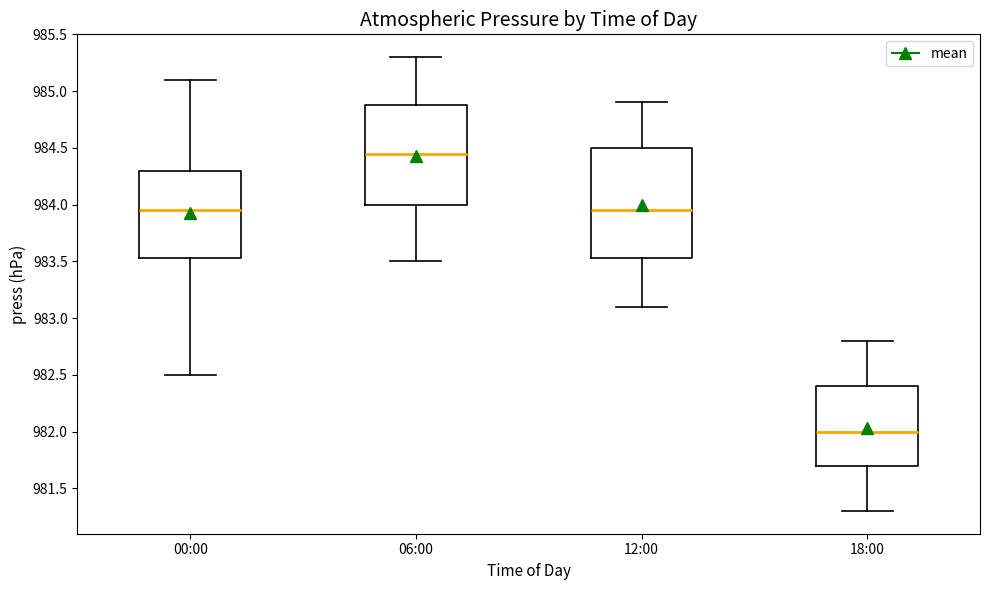

Reading left to right, read every box against the y-axis: the position of its median line, the range the box covers, and the ends of its whiskers. The values are not printed on the chart, so give them approximately, as read against the axis.

00:00: median 983.95, box 983.55 to 984.30, whiskers 982.50 to 985.10
06:00: median 984.45, box 984.00 to 984.90, whiskers 983.50 to 985.30
12:00: median 983.95, box 983.55 to 984.50, whiskers 983.10 to 984.90
18:00: median 982.00, box 981.70 to 982.40, whiskers 981.30 to 982.80